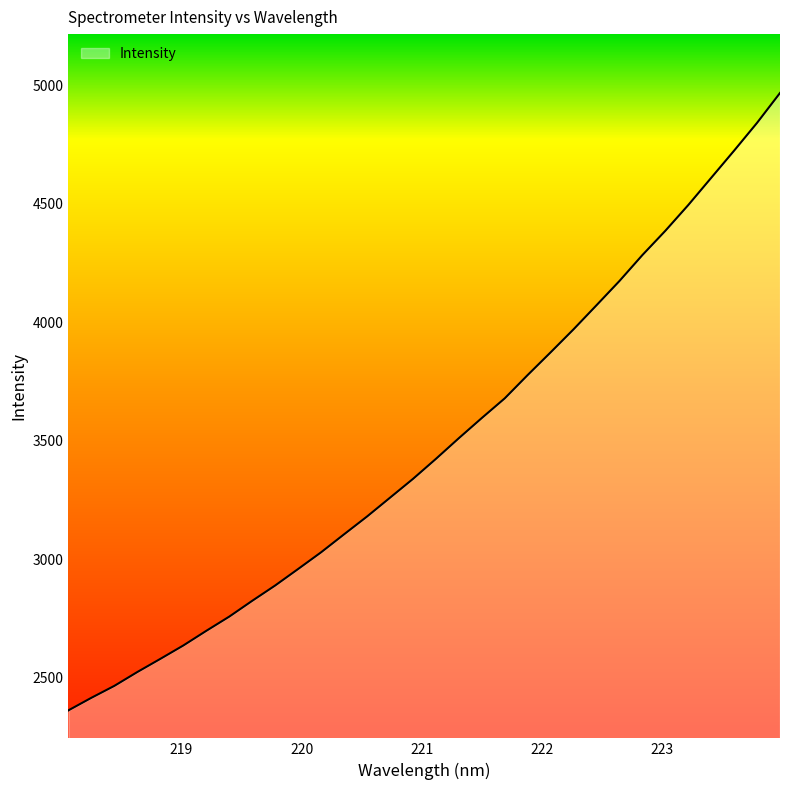

What is the smallest value displayed?

2362.9